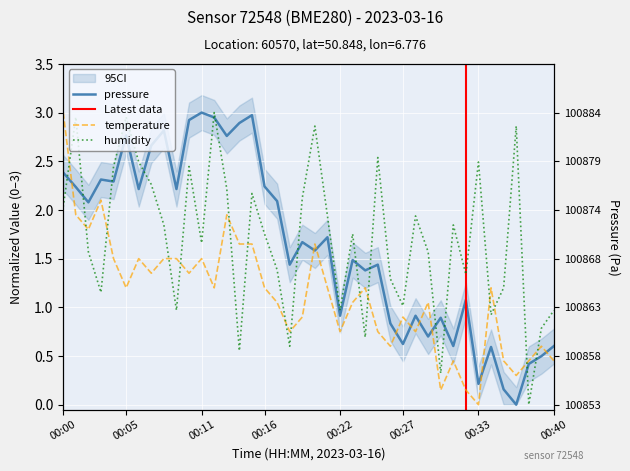

The value of humidity at 00:00 is 2.7. True or false?

False